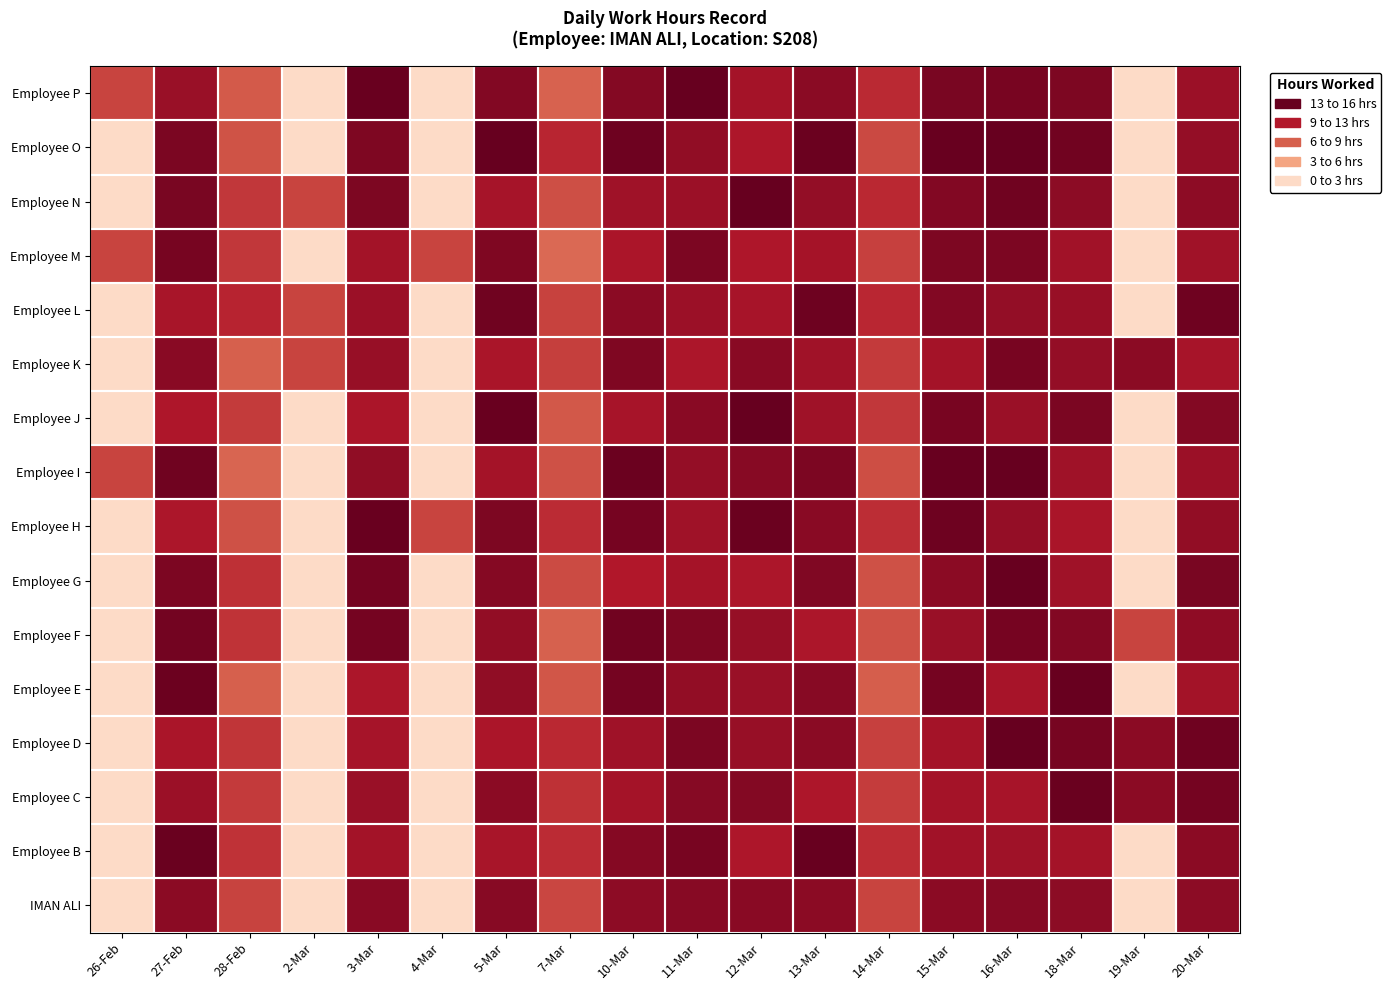

Count the number of data series in this chart.

16